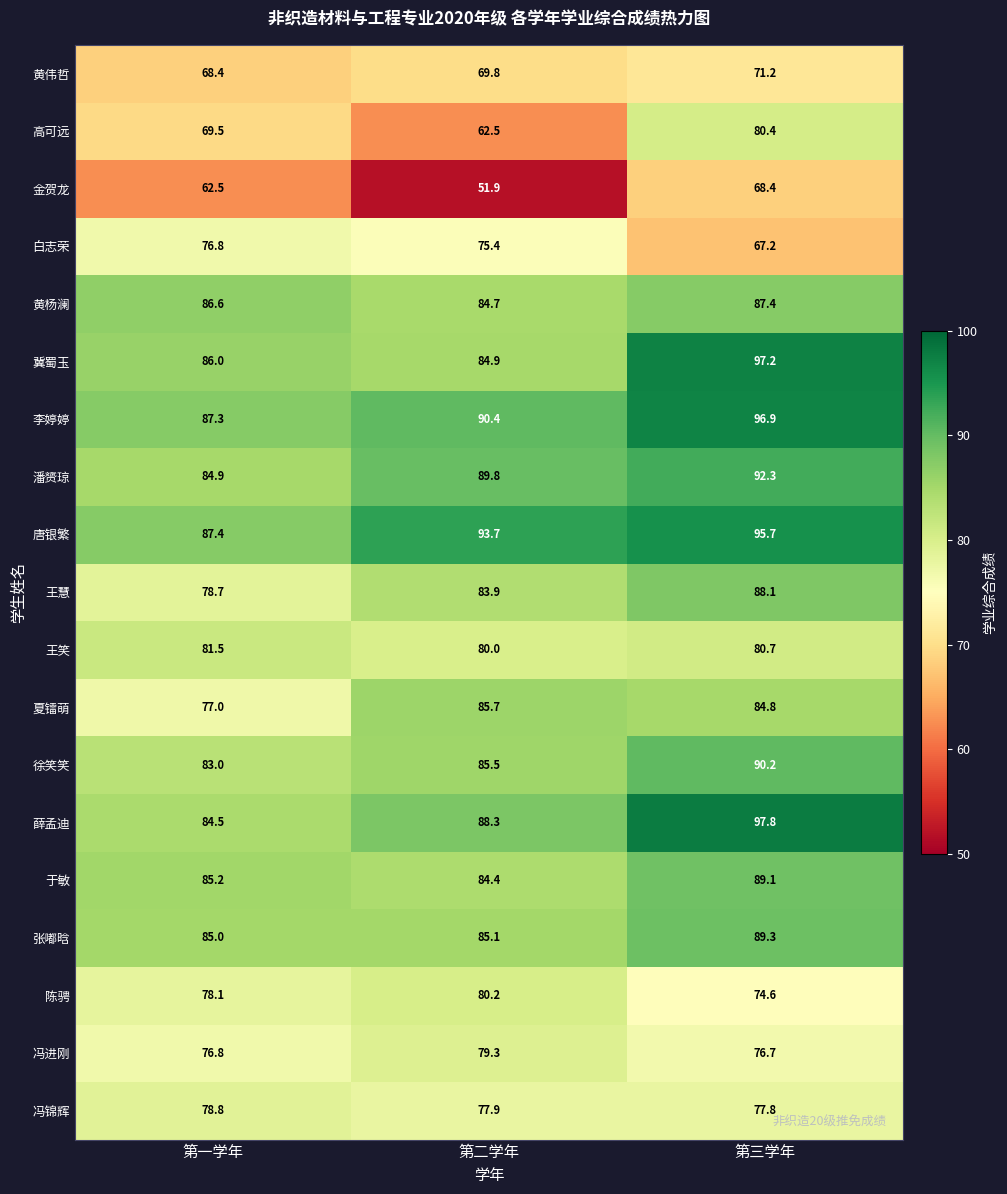

Where is 于敏 nearest to the value 86?

第一学年